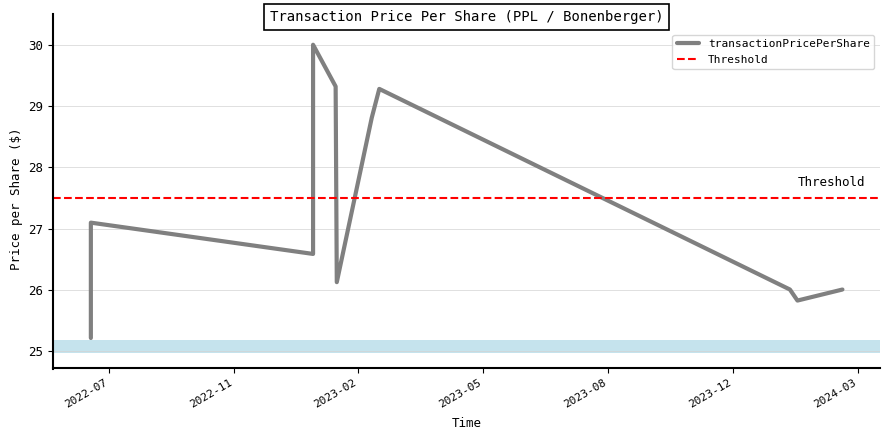

Is this an area chart (filled region under the line)?

No